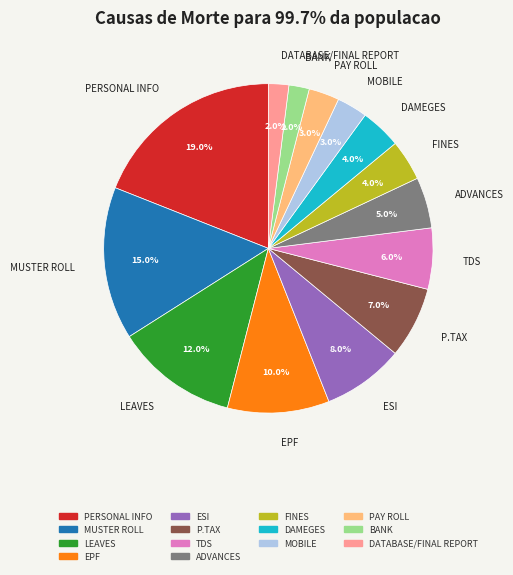

To the nearest percent, what is the difference between the DAMEGES and LEAVES slice percentages?

8%